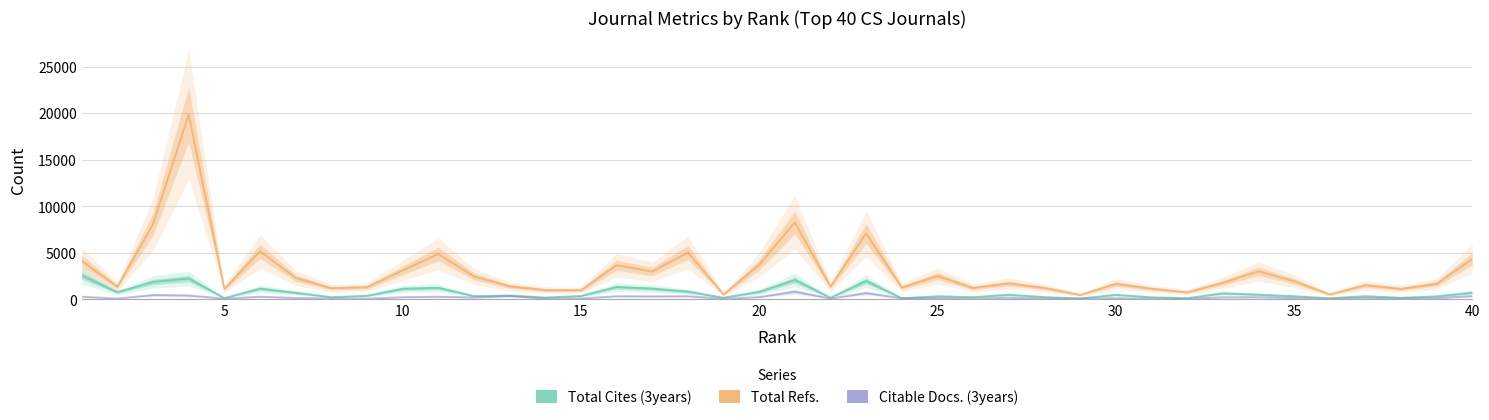

What is the sum of all Total Refs. values?

118811